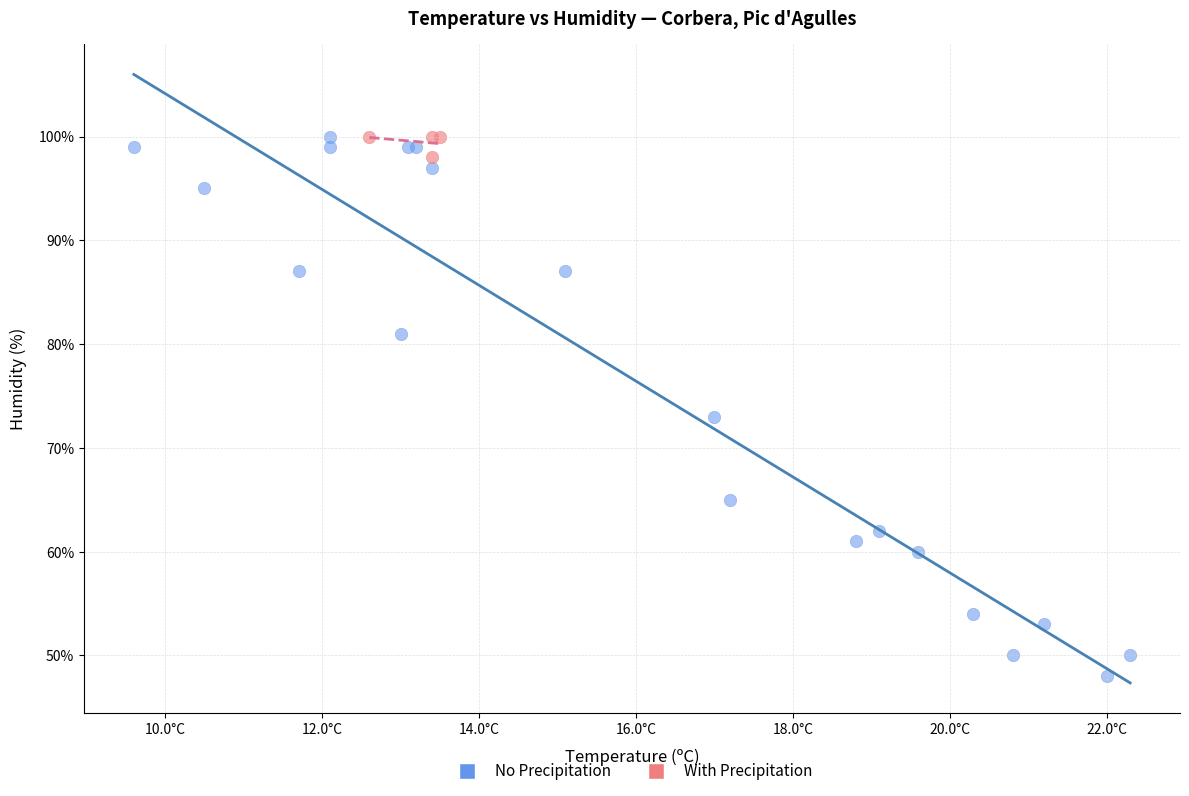

Which series reaches the minimum Y coordinate?

No Precipitation